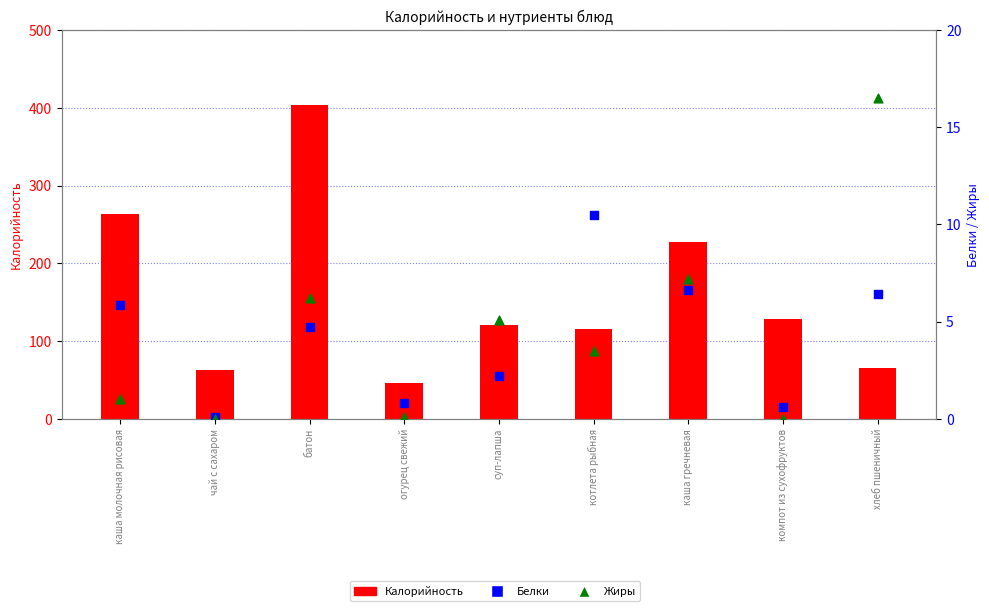

Which series has the largest total across all categories?

Калорийность